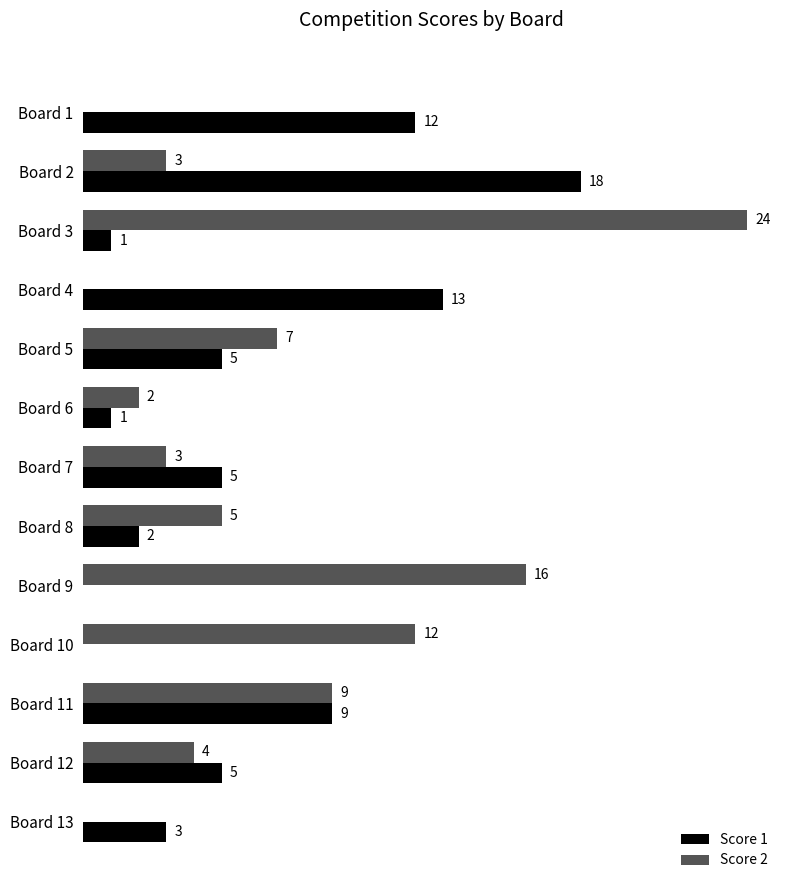

At which label is Score 1 closest to 9?

Board 11